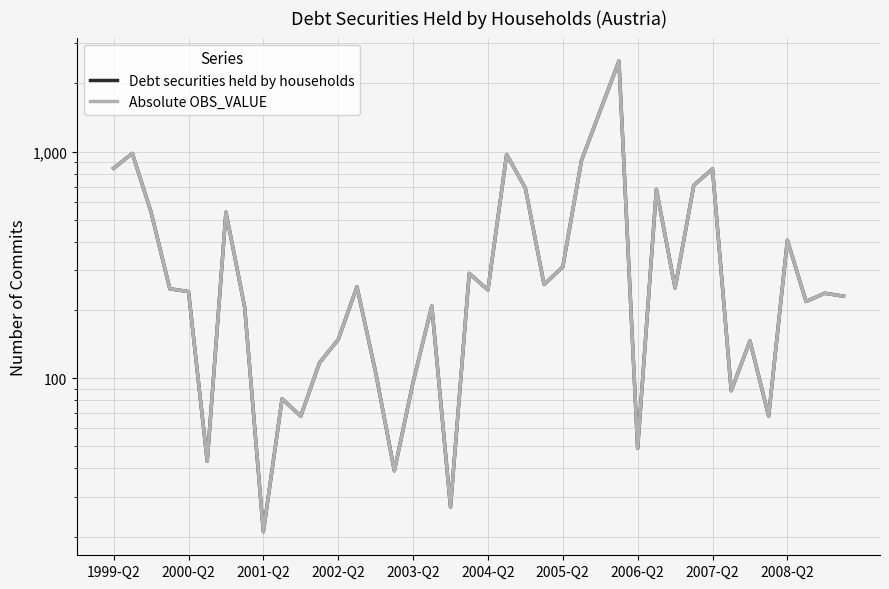

True or false: Debt securities held by households has a value of 1332 at 2007-Q2.

False